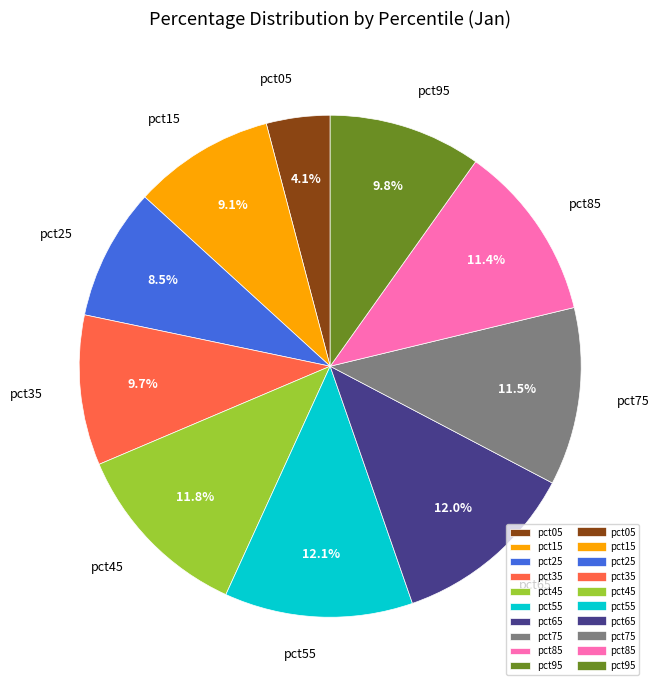

To the nearest percent, what is the difference between the largest and smallest slice percentages?

8%